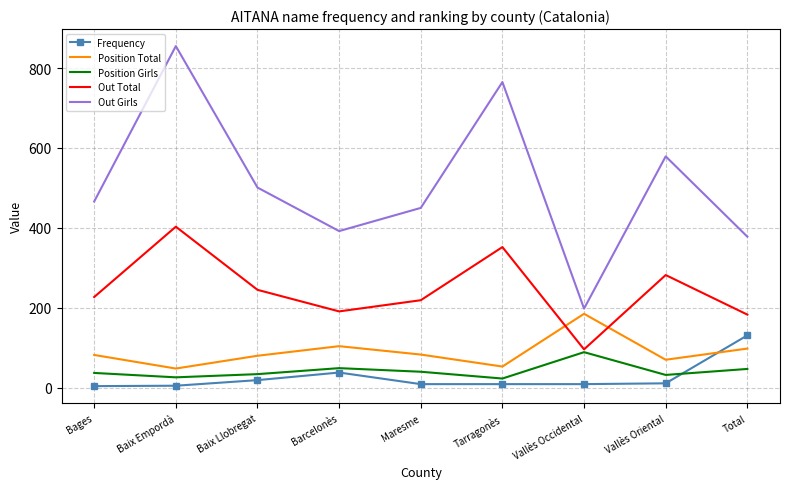

Is it true that Out Total equals 352 at Tarragonès?

True